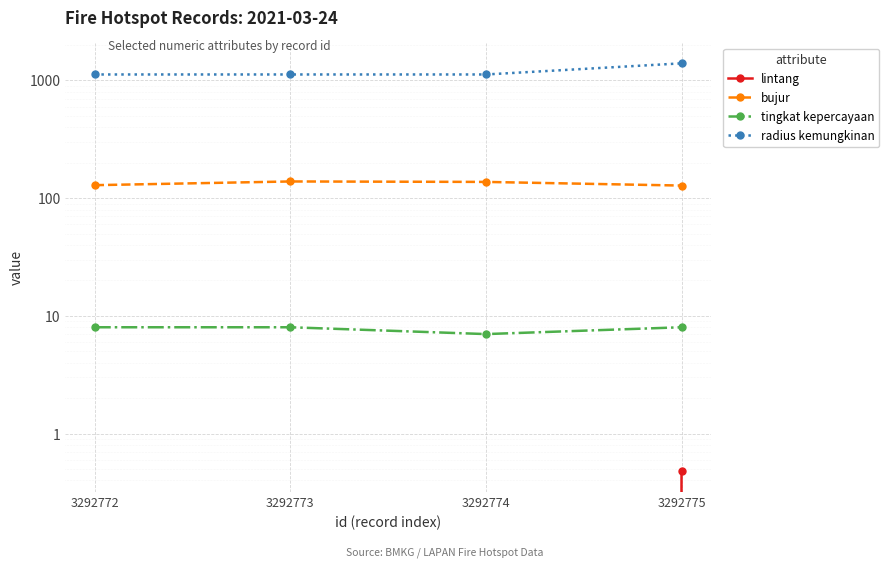

Which category has the highest value across all series?

3292775